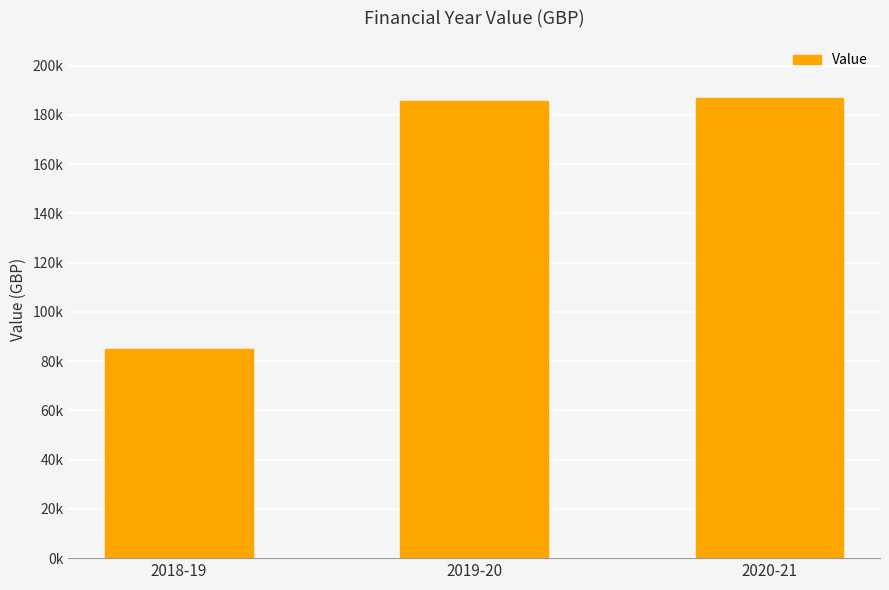

What is the sum of the values at 2020-21 and 2019-20?

372288.9